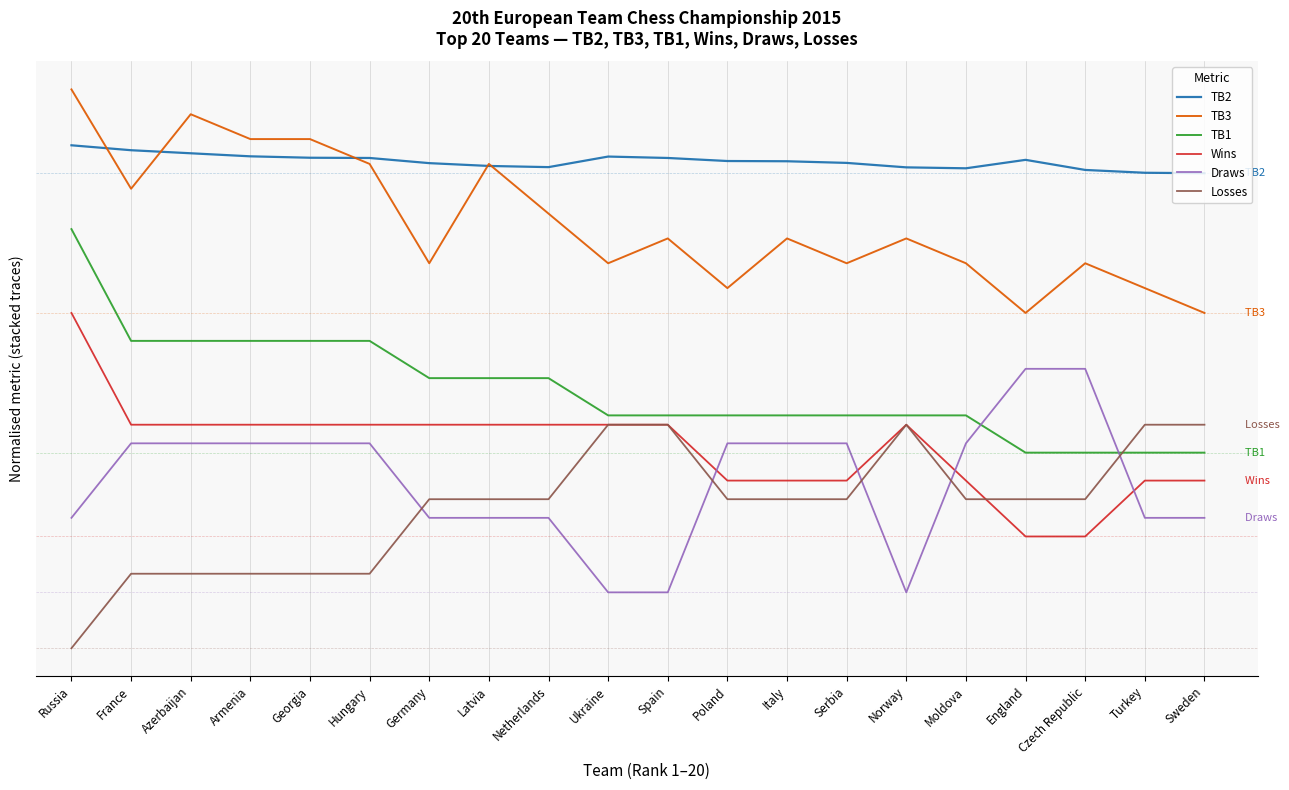

The TB1 series shows -4.1 at Georgia. True or false?

False